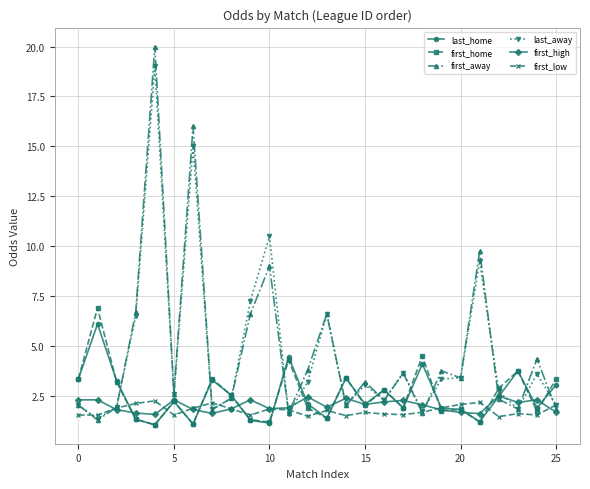

What is the sum of all first_high values?

52.4